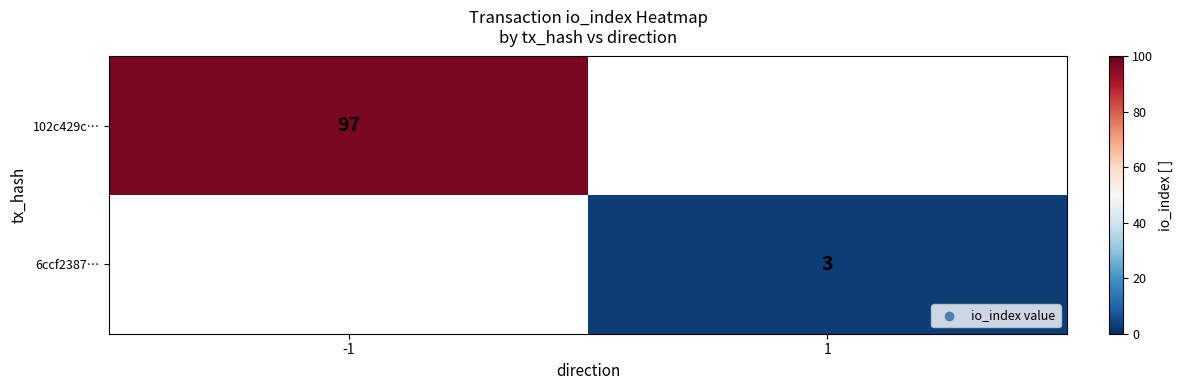

The 102c429c… series shows 131 at -1. True or false?

False